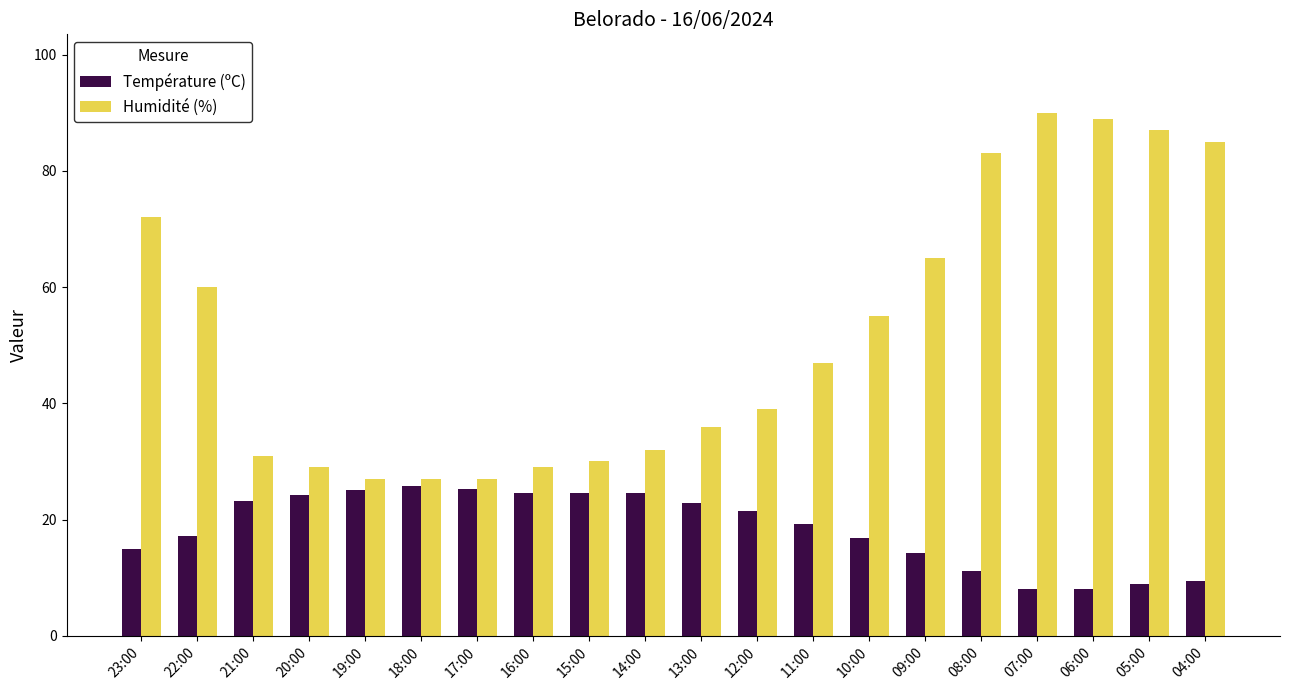

What is the sum of the Humidité (%) values at 14:00 and 17:00?

59.0